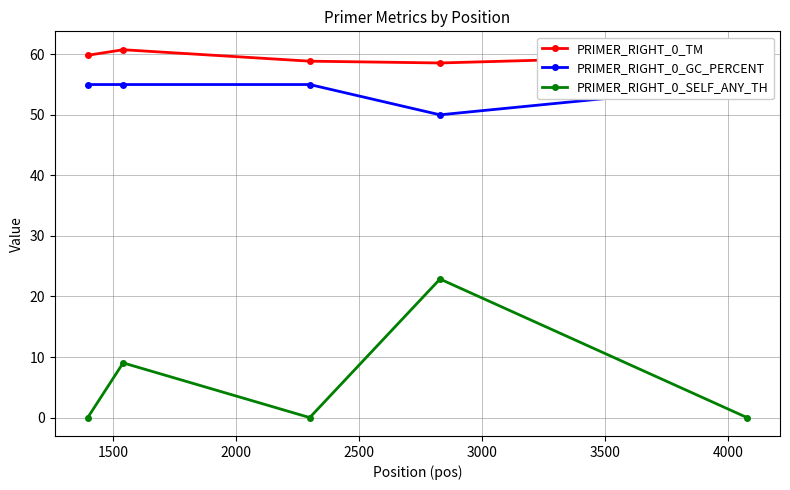

True or false: PRIMER_RIGHT_0_GC_PERCENT and PRIMER_RIGHT_0_SELF_ANY_TH intersect in this chart.

False